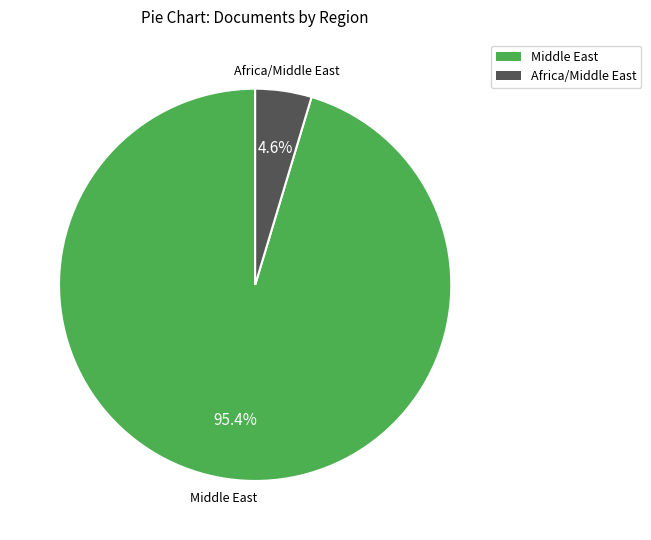

How many segments does this pie chart have?

2